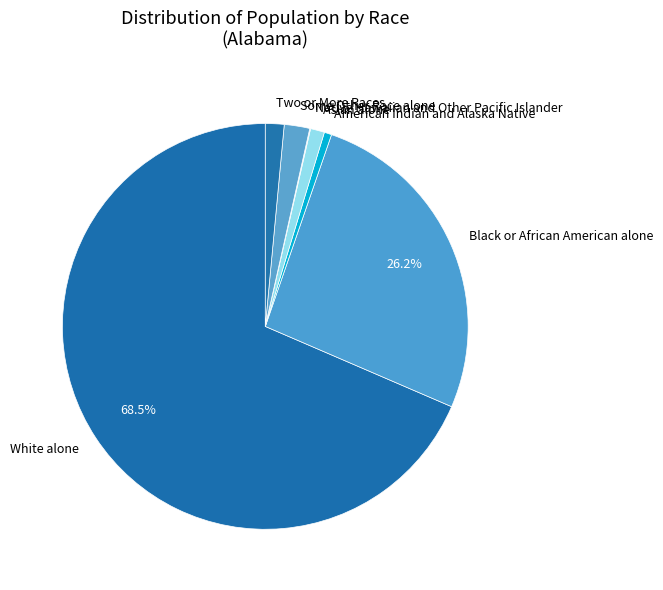

What portion of the pie excludes Black or African American alone?

73.8%